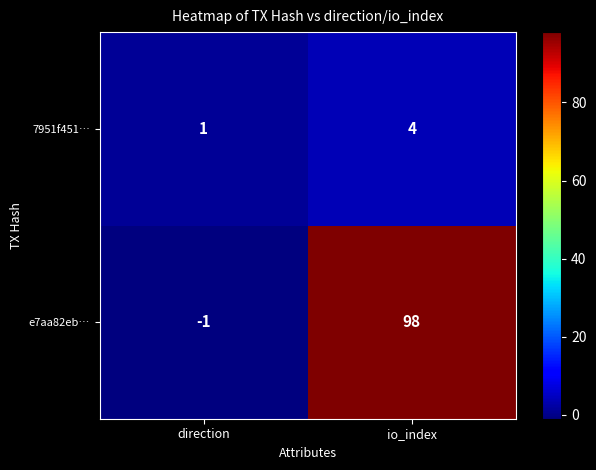

Reading left to right, transcribe all the data shown in this chart.

7951f451…: direction=1	io_index=4
e7aa82eb…: direction=-1	io_index=98